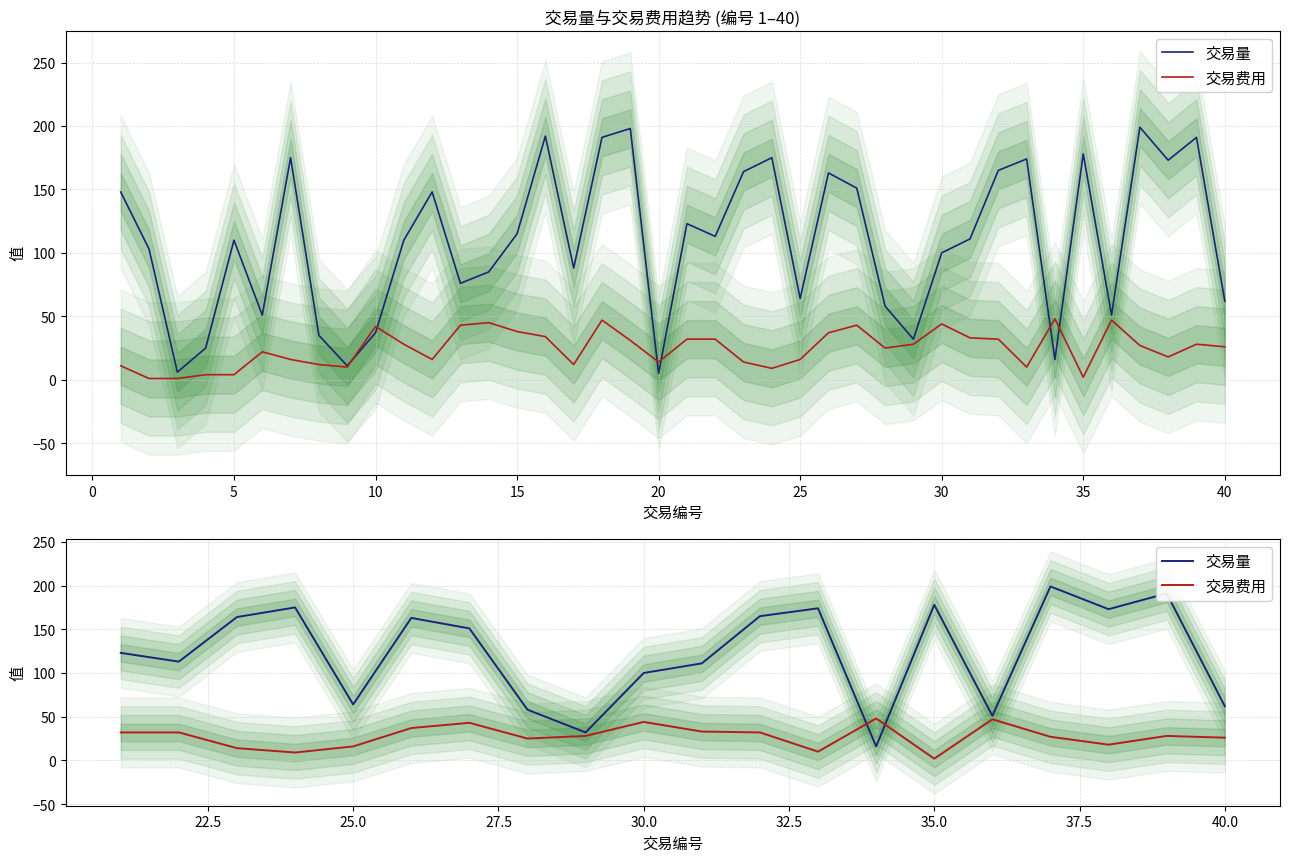

What are all the series names shown in the legend?

交易量, 交易费用